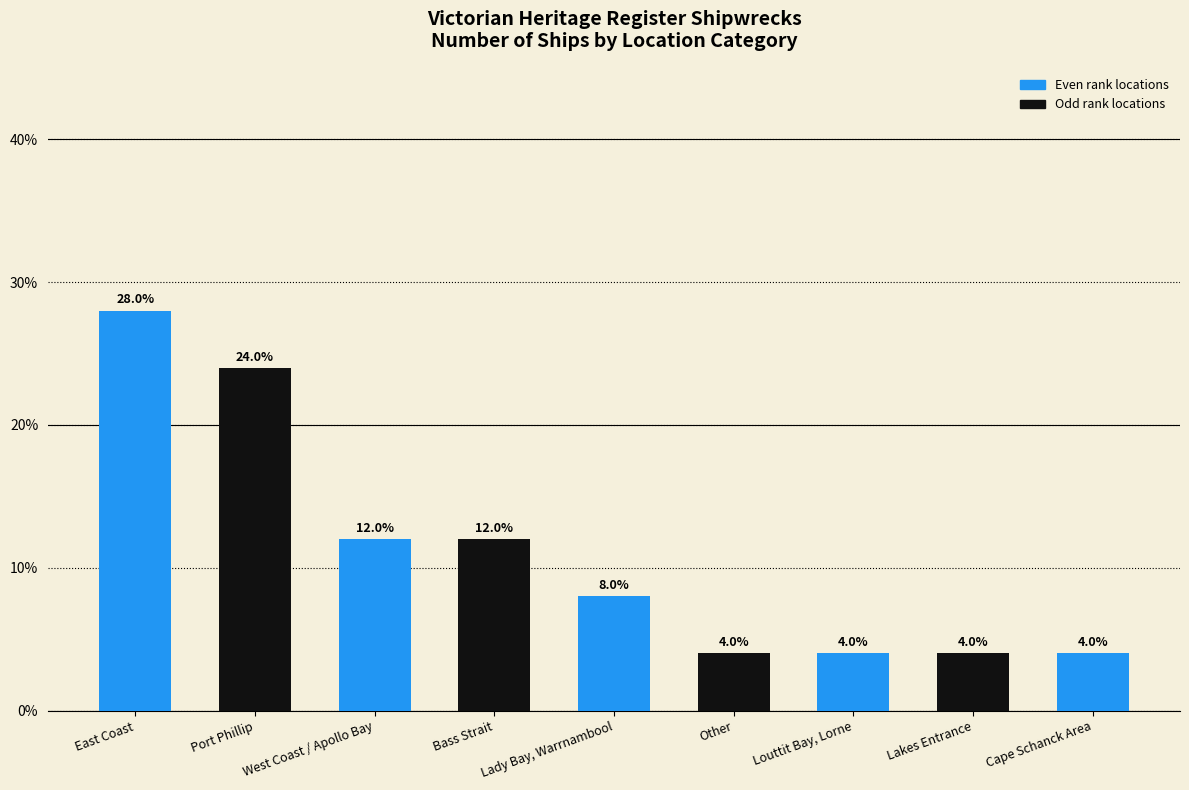

How many data points are less than 8?

4